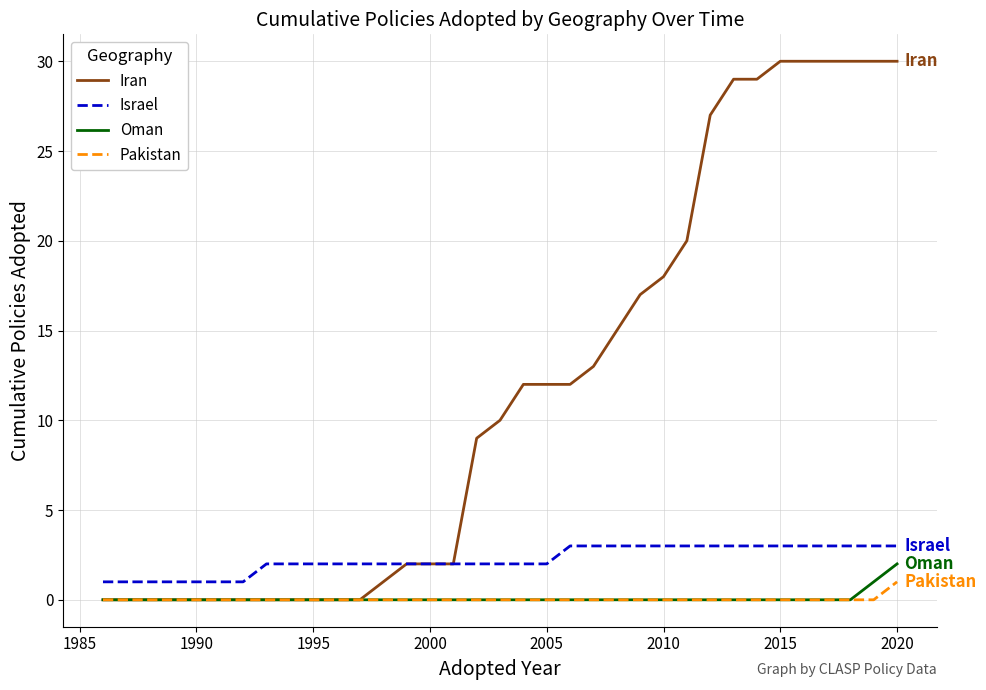

Which series has the widest spread of values?

Iran